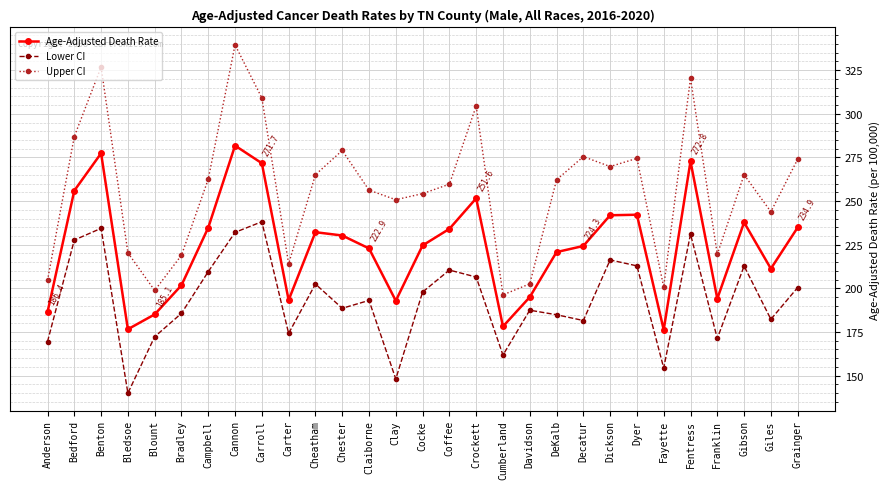

Is the value of Lower CI at Carroll greater than the value of Age-Adjusted Death Rate at Coffee?

Yes